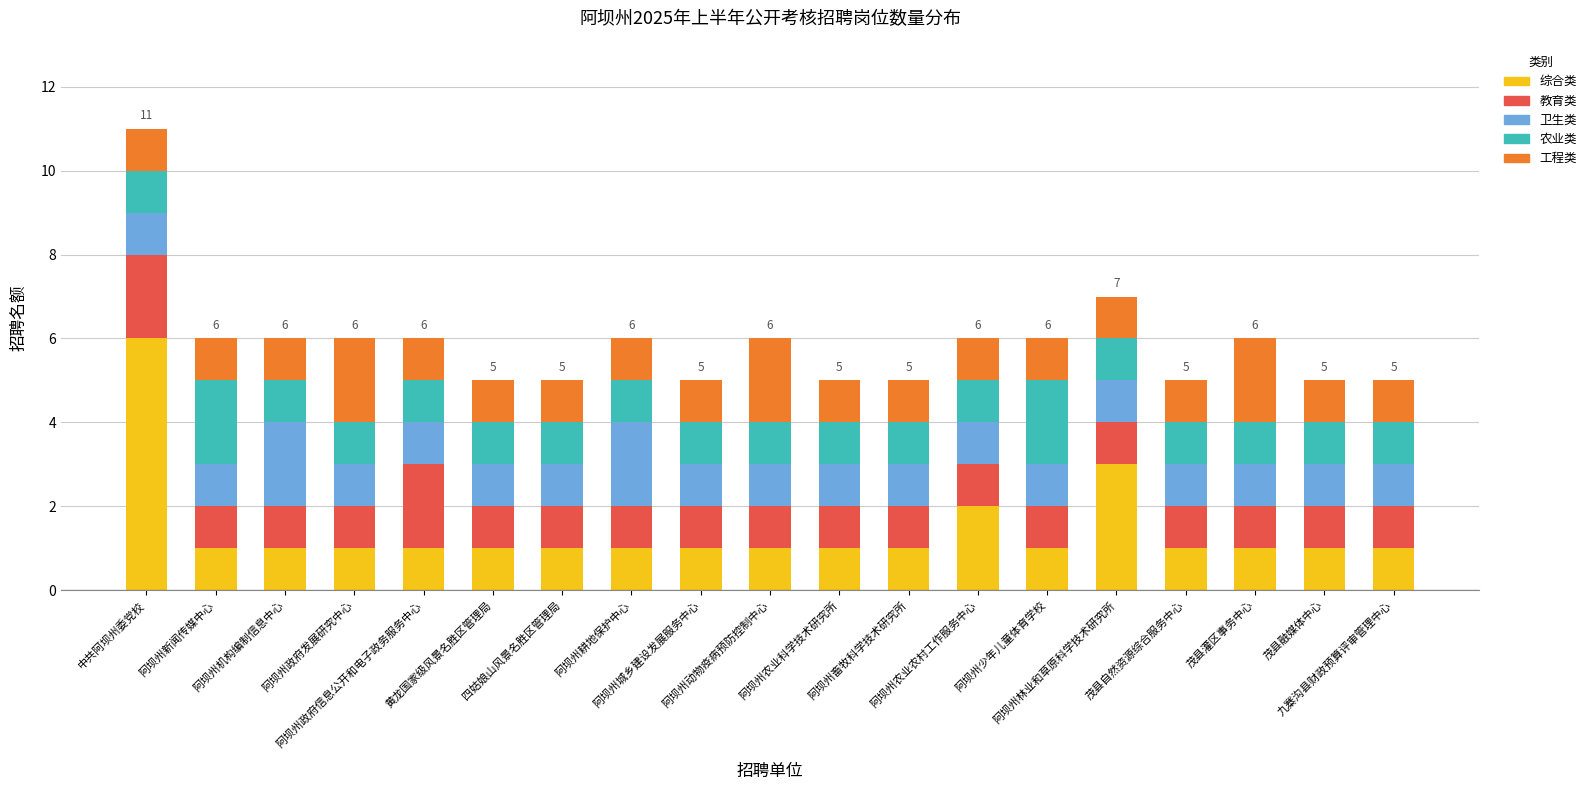

What are all the series names shown in the legend?

综合类, 教育类, 卫生类, 农业类, 工程类